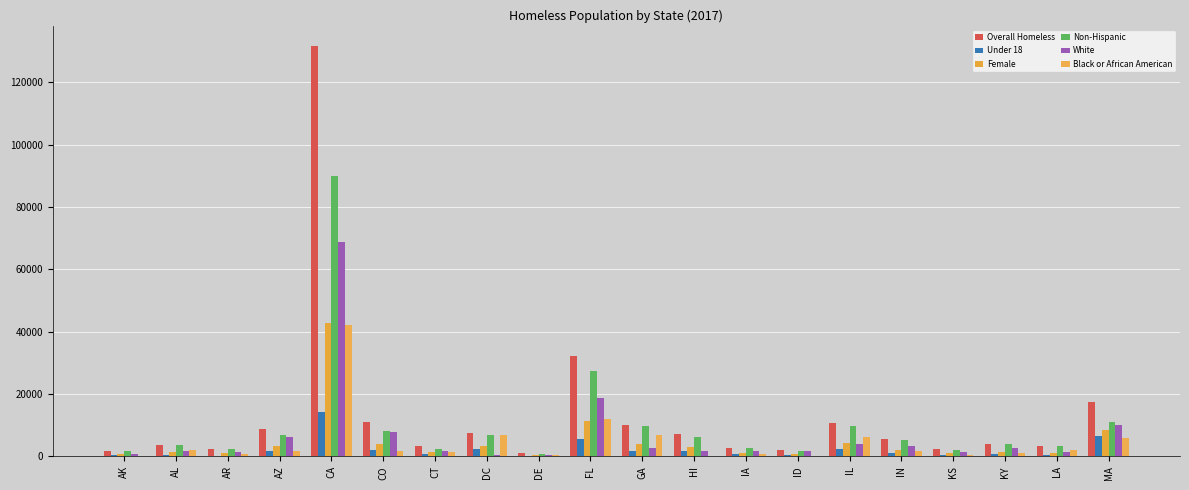

What is the spread (max minus min) of values at IL?

8343